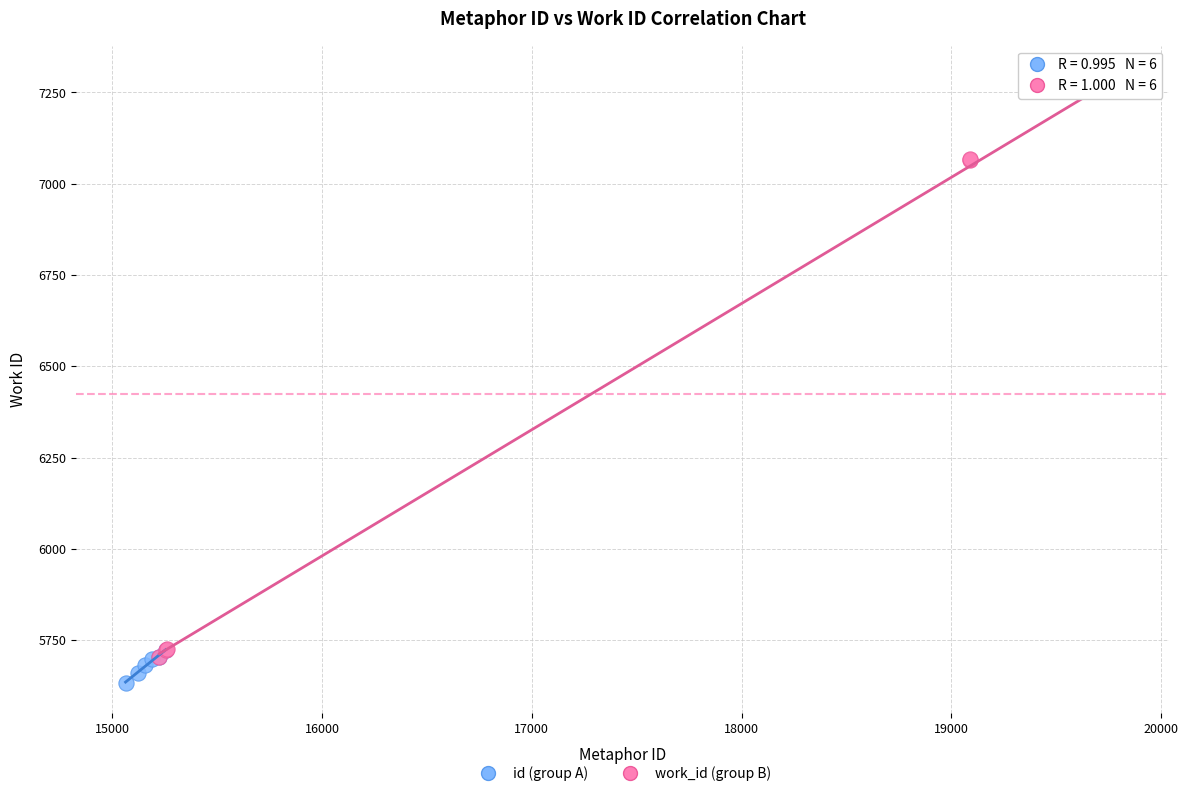

Which series has the largest Y range (max minus min)?

work_id (group B)